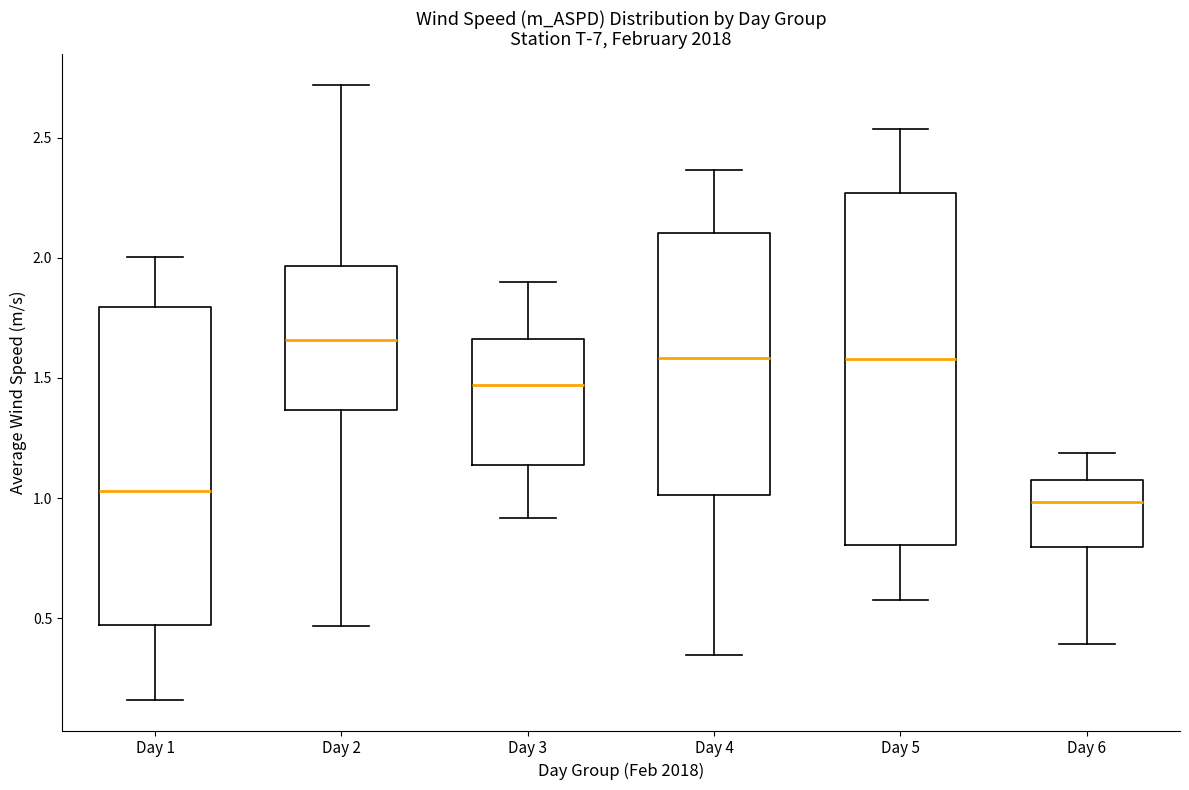

Reading left to right, read every box against the y-axis: the position of its median line, the range the box covers, and the ends of its whiskers. The values are not printed on the chart, so give them approximately, as read against the axis.

Day 1: median 1.05, box 0.45 to 1.80, whiskers 0.15 to 2.00
Day 2: median 1.65, box 1.35 to 1.95, whiskers 0.45 to 2.70
Day 3: median 1.45, box 1.15 to 1.65, whiskers 0.90 to 1.90
Day 4: median 1.60, box 1.00 to 2.10, whiskers 0.35 to 2.35
Day 5: median 1.60, box 0.80 to 2.25, whiskers 0.60 to 2.55
Day 6: median 1.00, box 0.80 to 1.10, whiskers 0.40 to 1.20